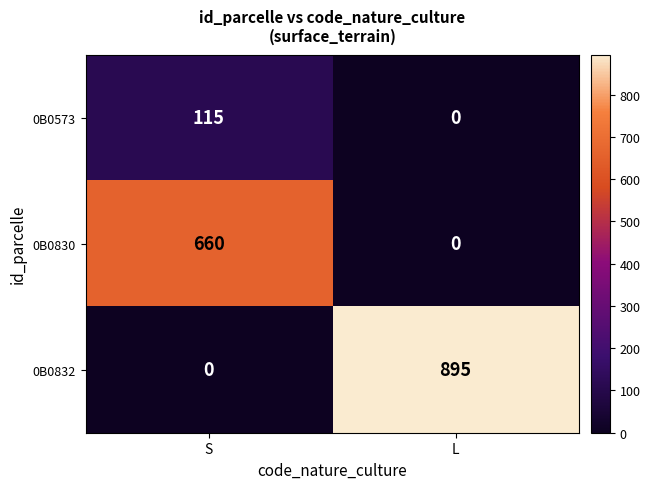

Reading left to right, transcribe all the data shown in this chart.

0B0573: 115	0
0B0830: 660	0
0B0832: 0	895